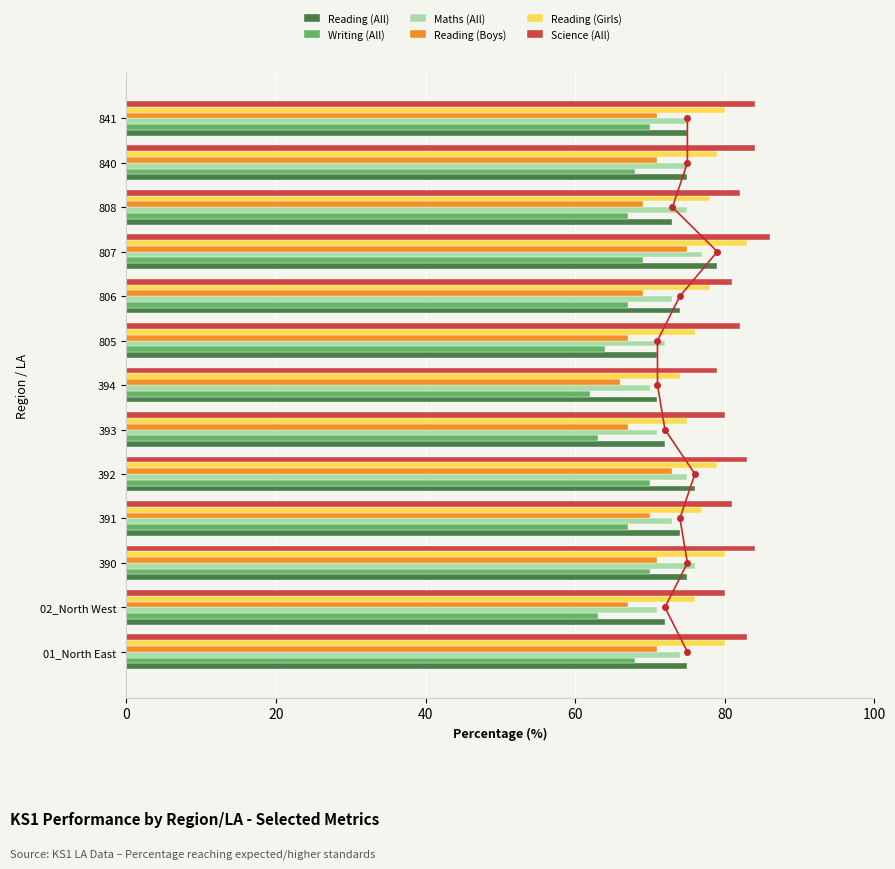

Reading left to right, what are all the values shown in this chart?

Reading (All): 75	72	75	74	76	72	71	71	74	79	73	75	75
Writing (All): 68	63	70	67	70	63	62	64	67	69	67	68	70
Maths (All): 74	71	76	73	75	71	70	72	73	77	75	75	75
Reading (Boys): 71	67	71	70	73	67	66	67	69	75	69	71	71
Reading (Girls): 80	76	80	77	79	75	74	76	78	83	78	79	80
Science (All): 83	80	84	81	83	80	79	82	81	86	82	84	84